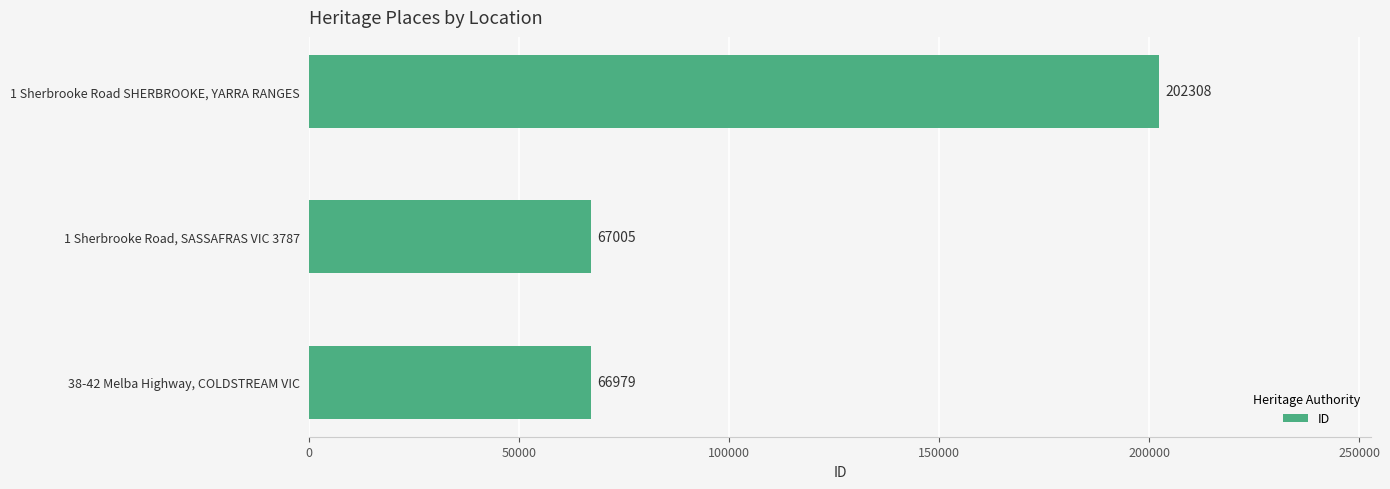

The value at 1 Sherbrooke Road SHERBROOKE, YARRA RANGES is 362902. True or false?

False